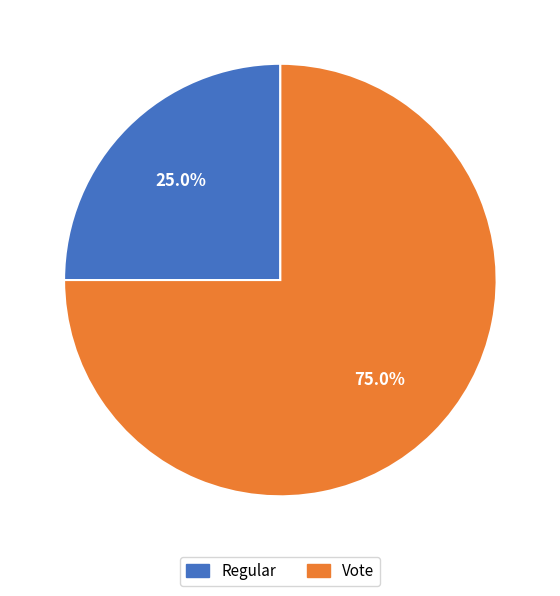

Which category has the smallest portion of the pie?

Regular